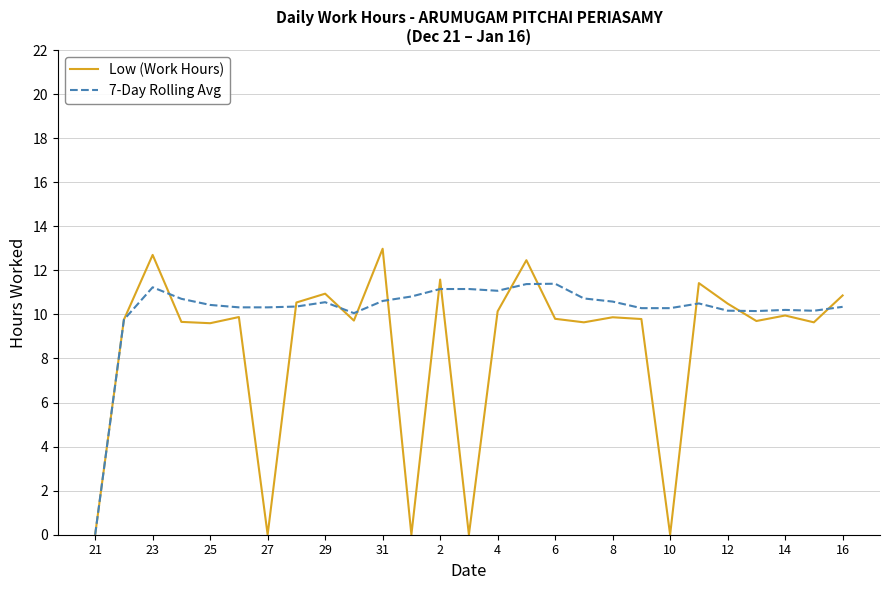

True or false: 7-Day Rolling Avg has more than 0 interior local peaks.

True